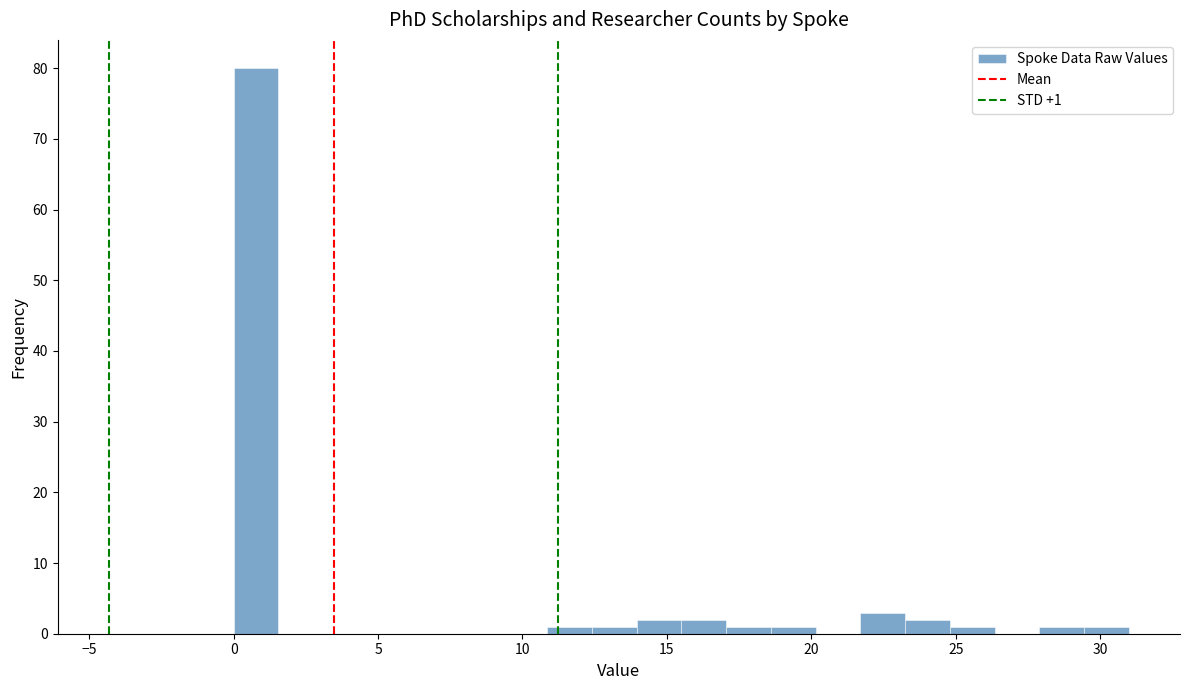

Read against the x-axis, roughly where is the centre of the tallest bar?

1.0